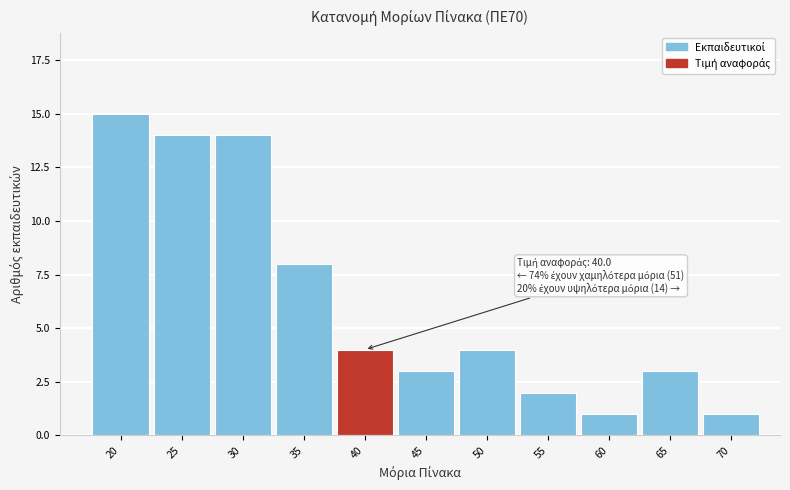

Reading right to left, transcribe all the data shown in this chart.

1	3	1	2	4	3	4	8	14	14	15